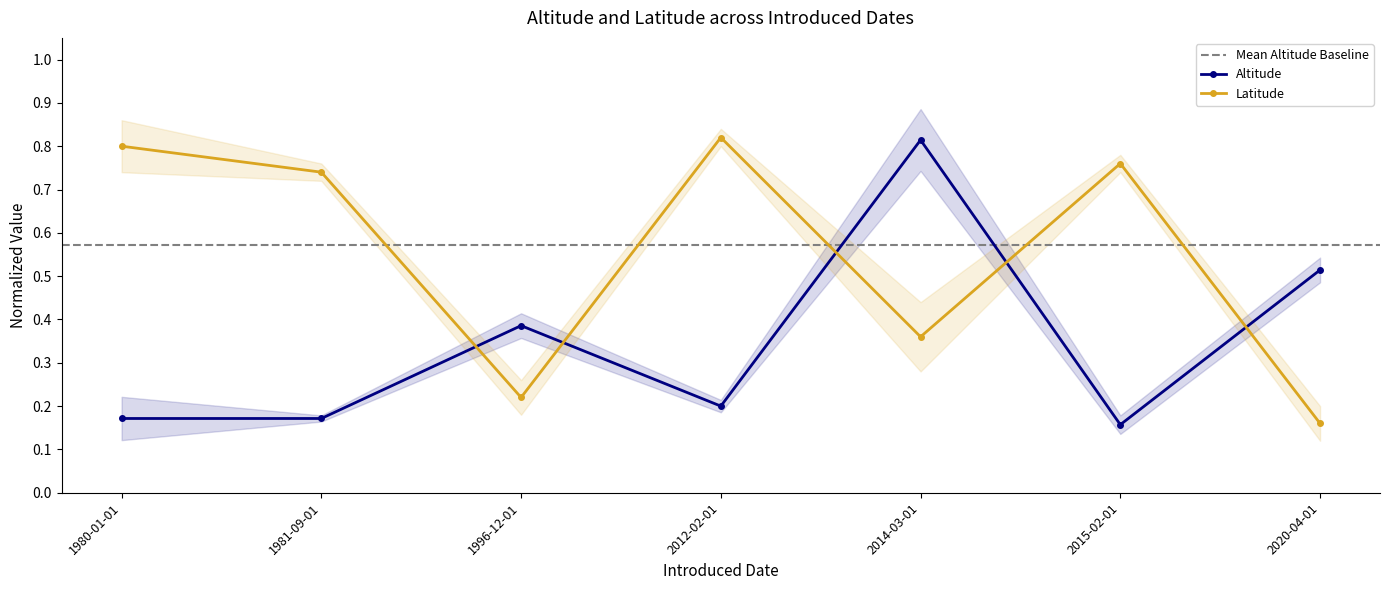

What is the value of the Altitude point at the 1st from the left?

0.2